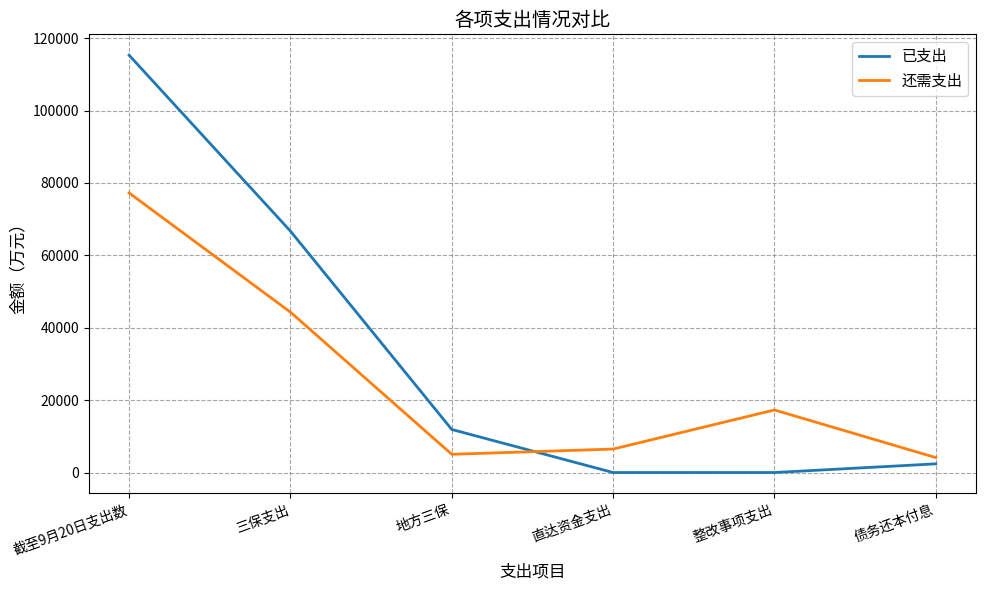

What value does the 已支出 series have at 地方三保?

11894